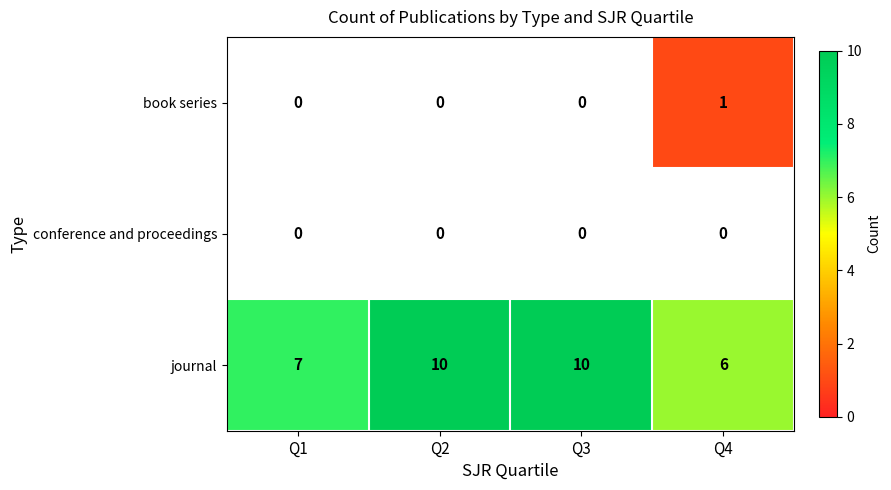

At which label does journal reach its minimum?

Q4